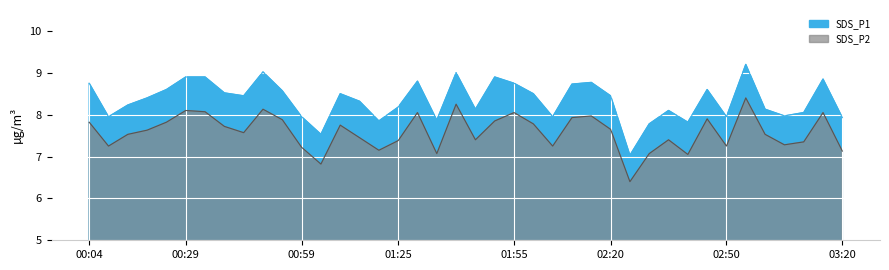

How many data points in SDS_P1 are less than 8?

12